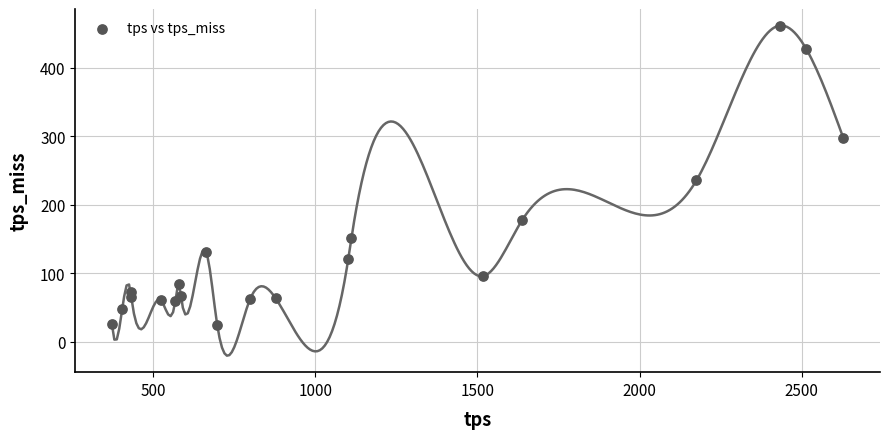

What Y value in the scatter plot is closest to 243?

235.7